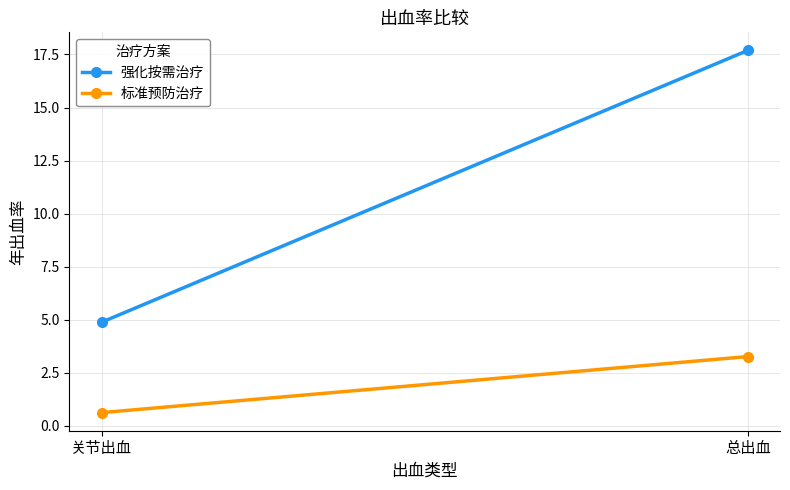

What is the difference between the 强化按需治疗 values at 总出血 and 关节出血?

12.8